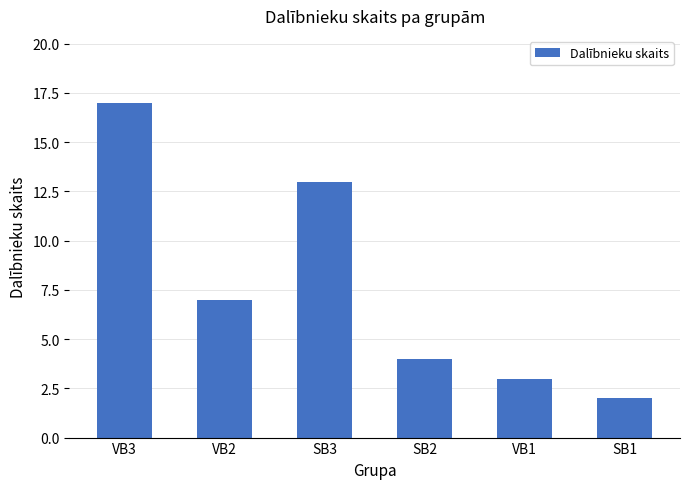

List the labels in order of value, smallest first.

SB1, VB1, SB2, VB2, SB3, VB3